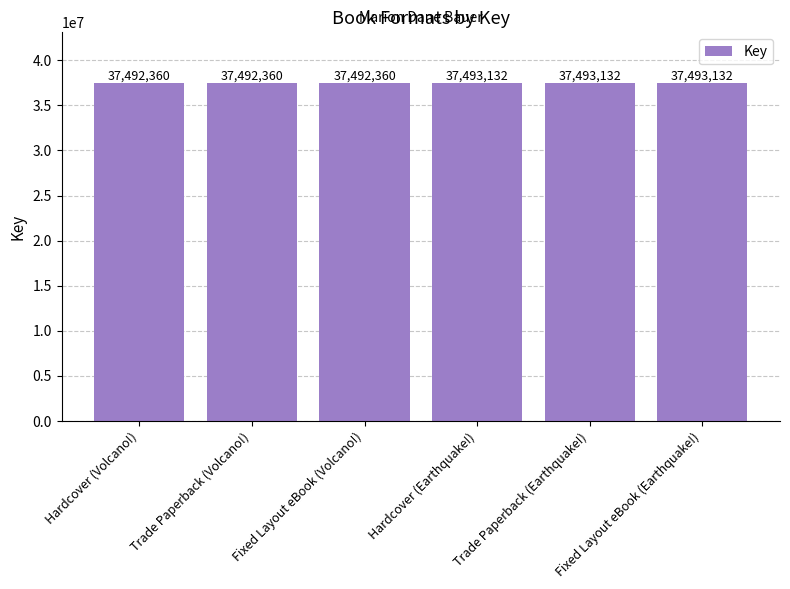

Reading left to right, what are all the values shown in this chart?

Hardcover (Volcano!)=37492360	Trade Paperback (Volcano!)=37492360	Fixed Layout eBook (Volcano!)=37492360	Hardcover (Earthquake!)=37493132	Trade Paperback (Earthquake!)=37493132	Fixed Layout eBook (Earthquake!)=37493132